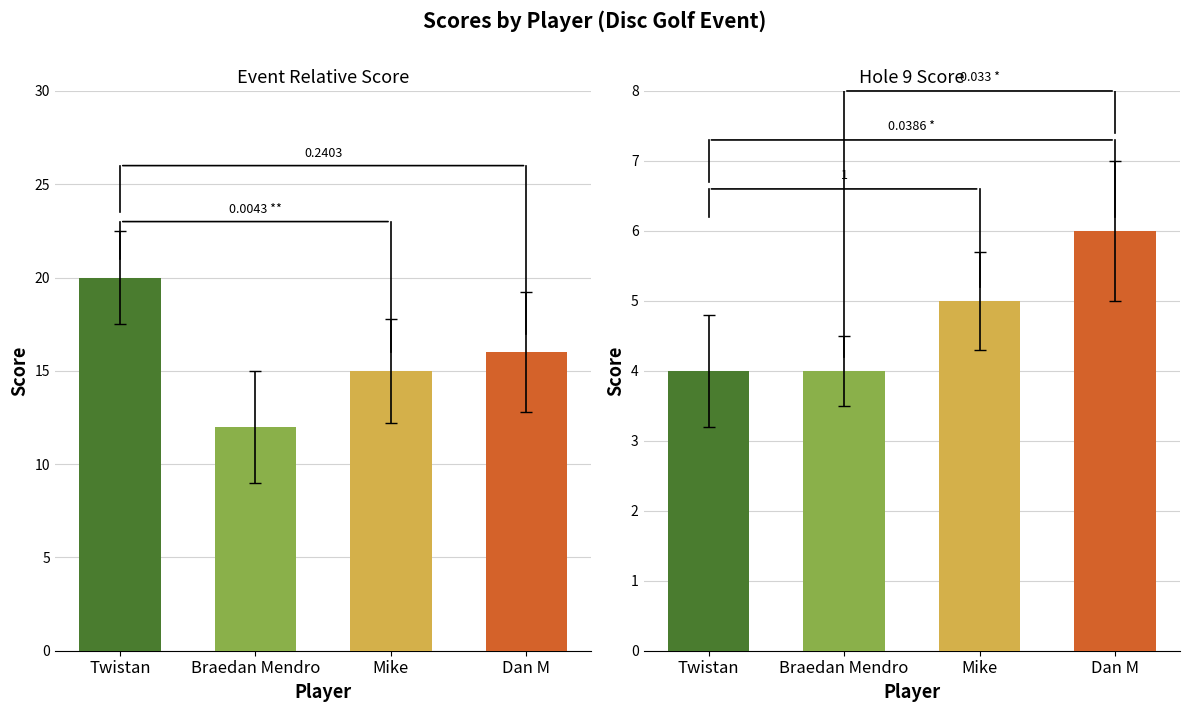

Does the chart contain any negative values?

No